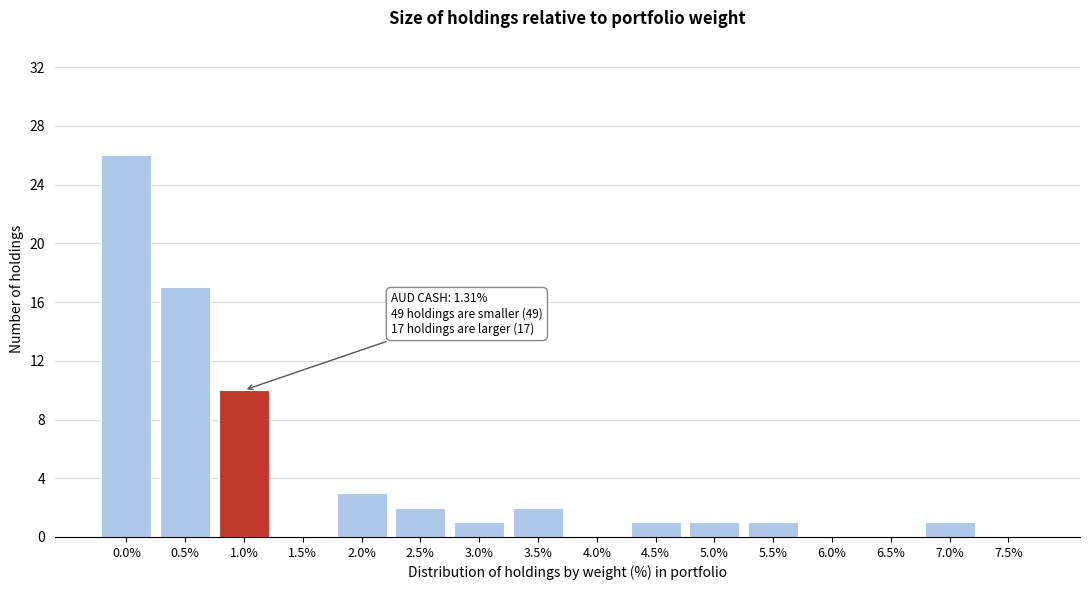

Reading left to right, extract all data points from this chart.

0.0%=26	0.5%=17	1.0%=10	1.5%=0	2.0%=3	2.5%=2	3.0%=1	3.5%=2	4.0%=0	4.5%=1	5.0%=1	5.5%=1	6.0%=0	6.5%=0	7.0%=1	7.5%=0